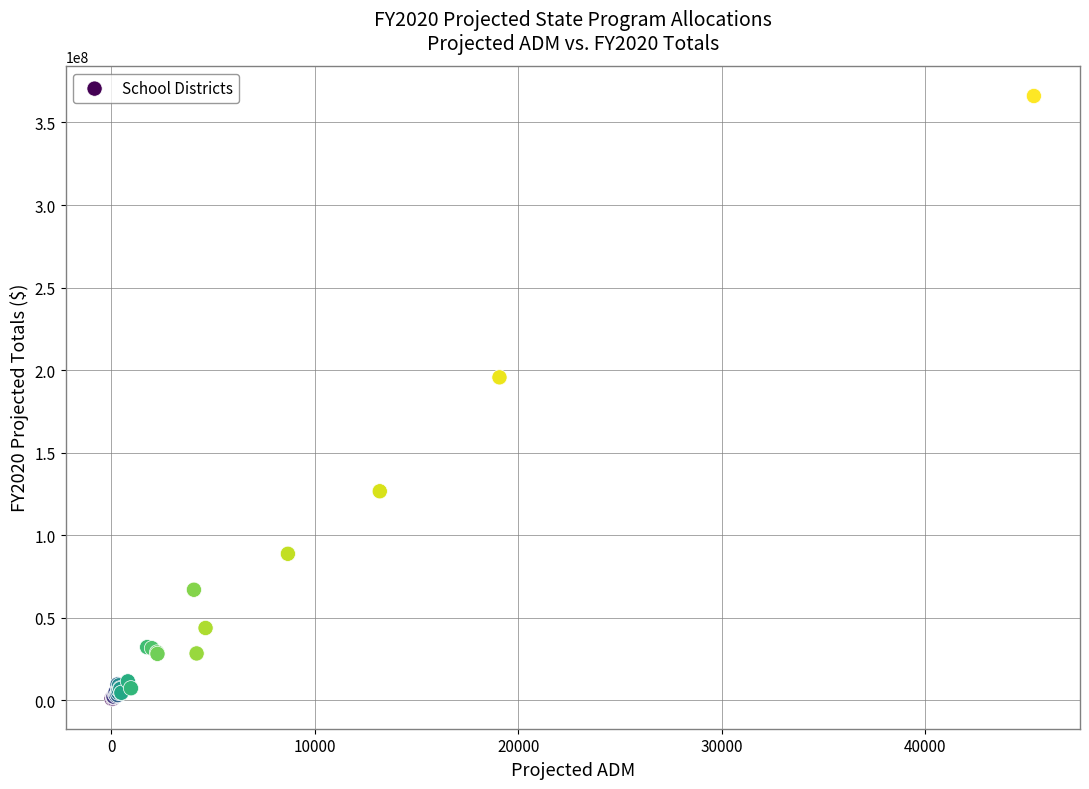

What Y value in the scatter plot is closest to 183580690?

195660575